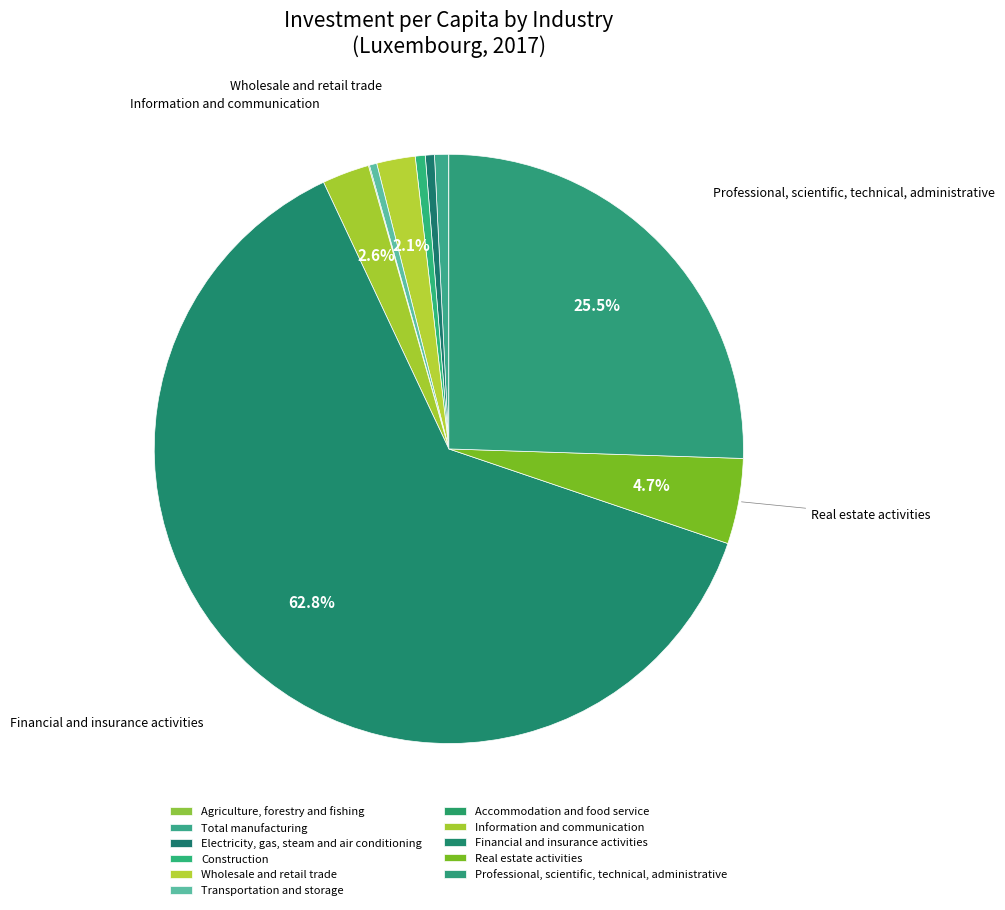

Which category has the biggest portion of the pie?

Financial and insurance activities